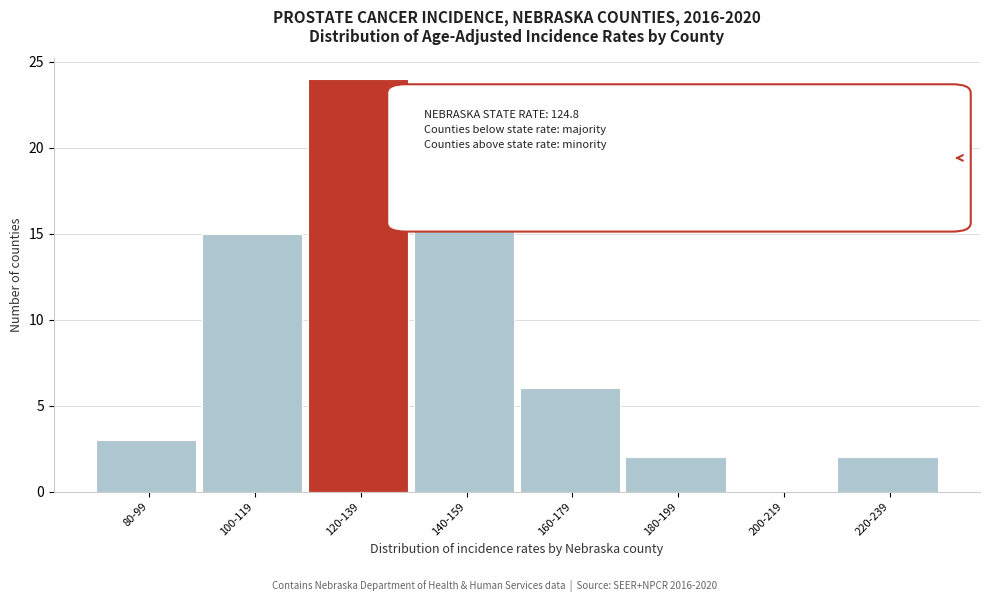

Reading left to right, list all the values displayed in this chart.

80-99=3	100-119=15	120-139=24	140-159=18	160-179=6	180-199=2	200-219=0	220-239=2